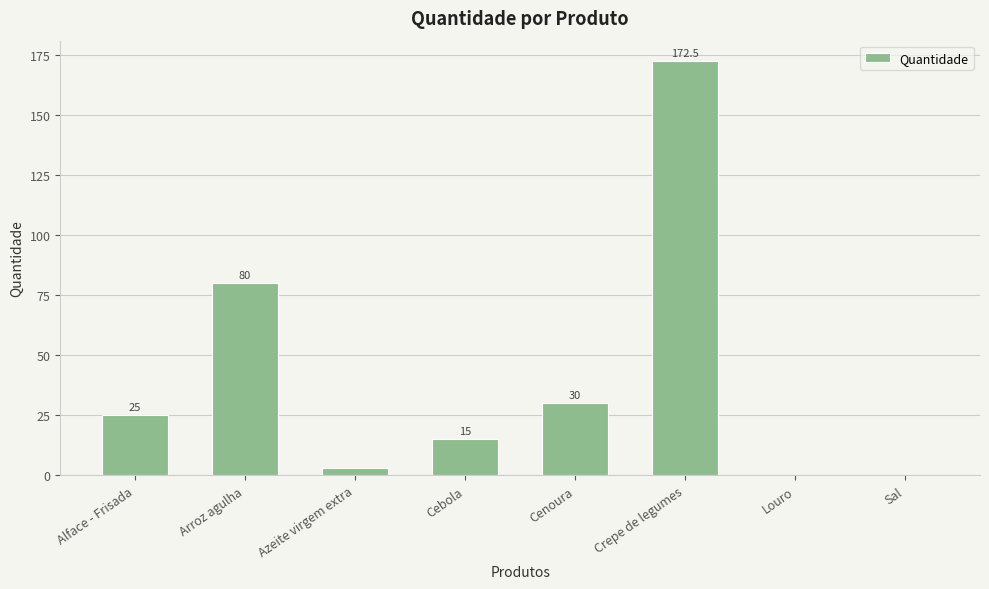

What is the approximate value at Cebola?

15.0